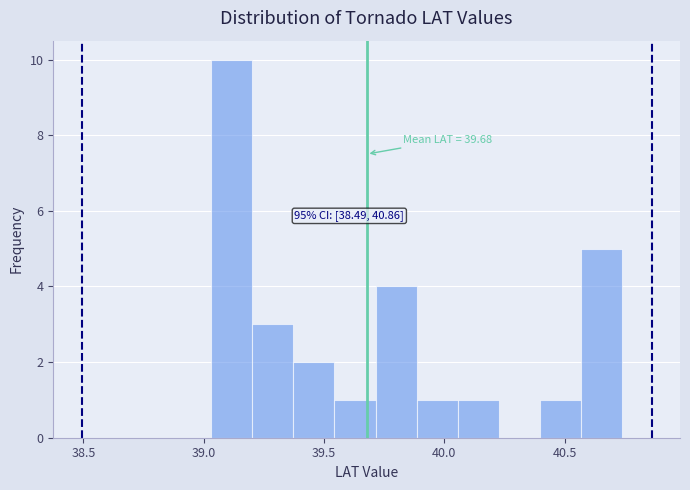

Read against the x-axis, roughly where is the centre of the tallest bar?

39.10